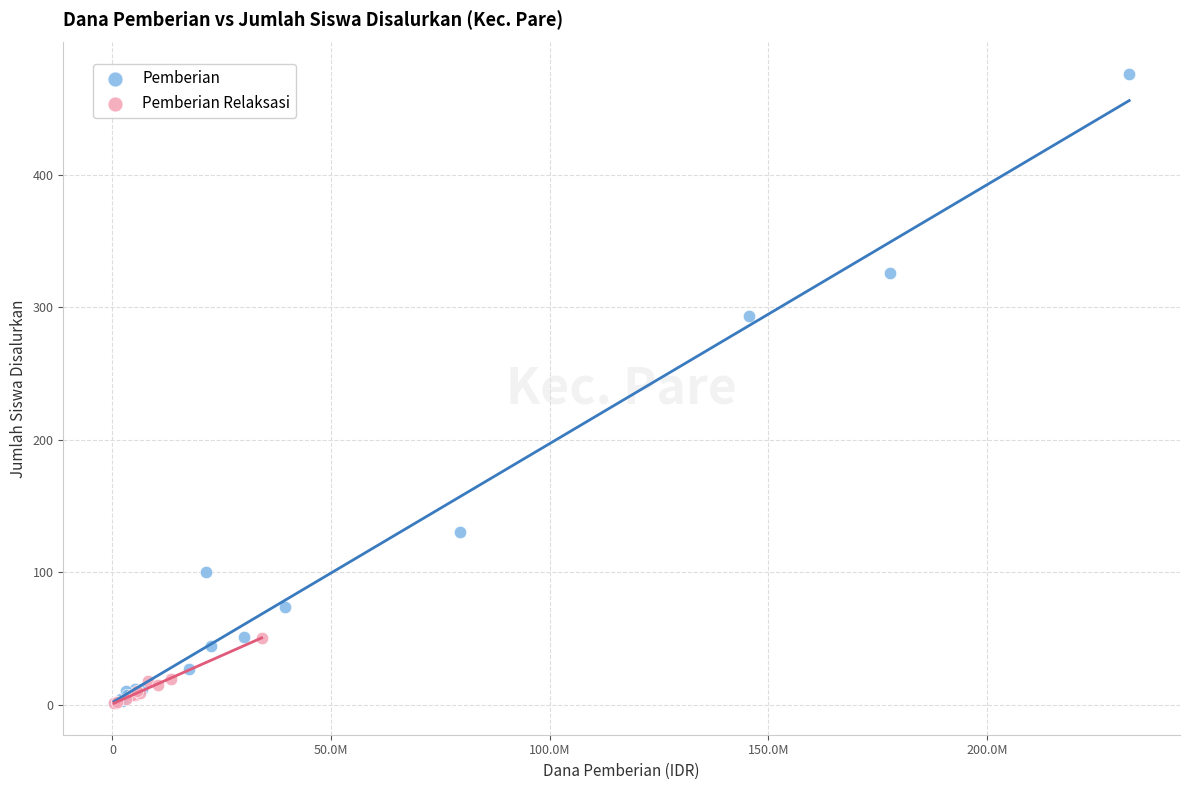

Which series has the largest Y range (max minus min)?

Pemberian